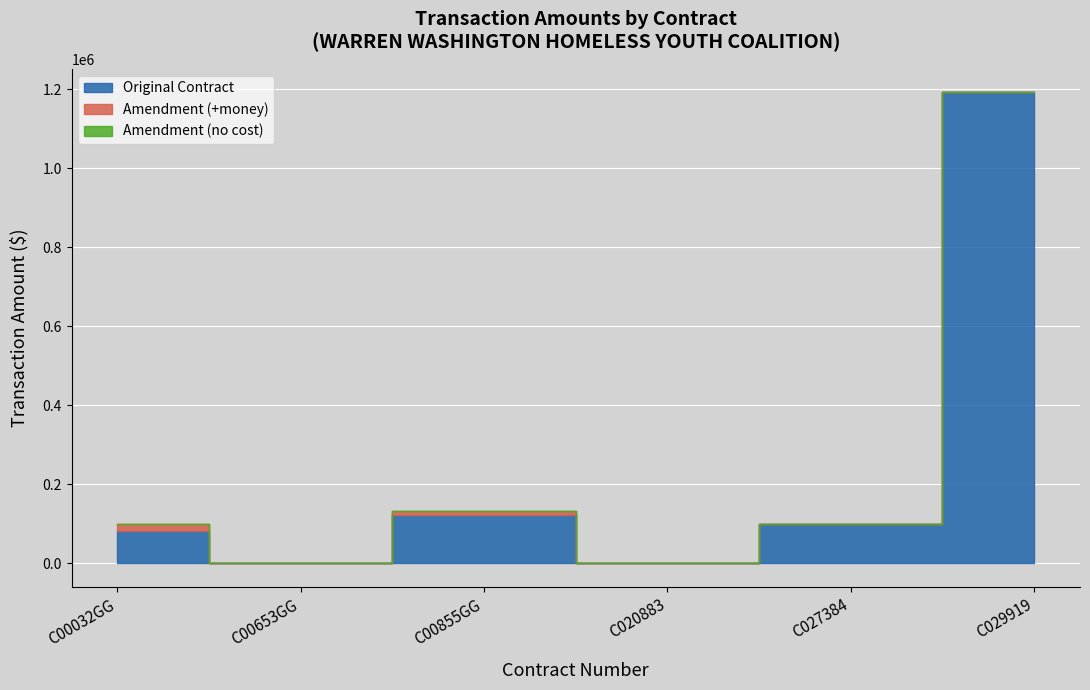

Which category has the highest value in the Amendment (+money) series?

C00032GG